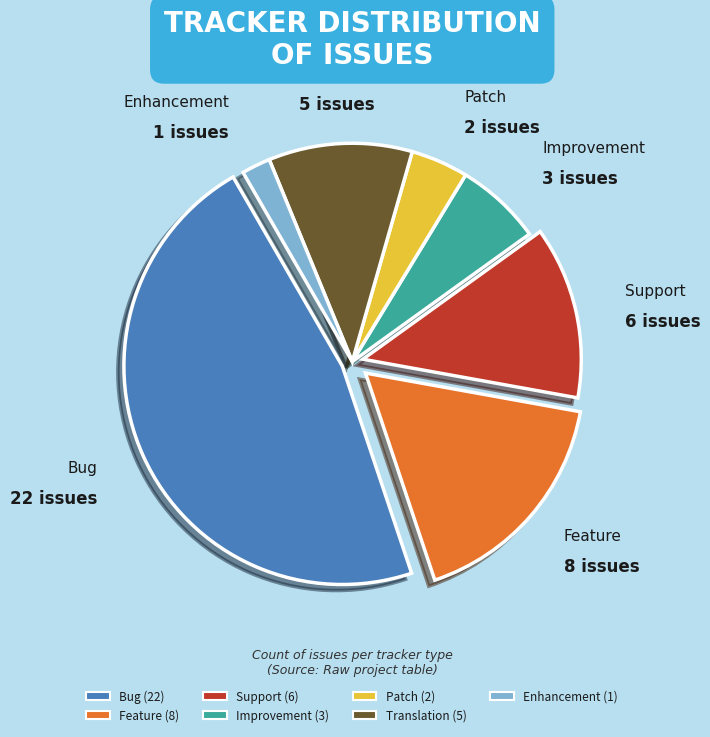

Is it true that Enhancement is 7% of the pie?

False